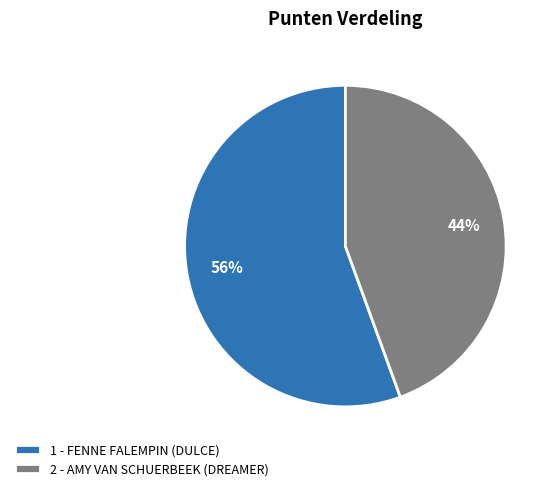

Is there any slice that represents more than half of the pie?

Yes